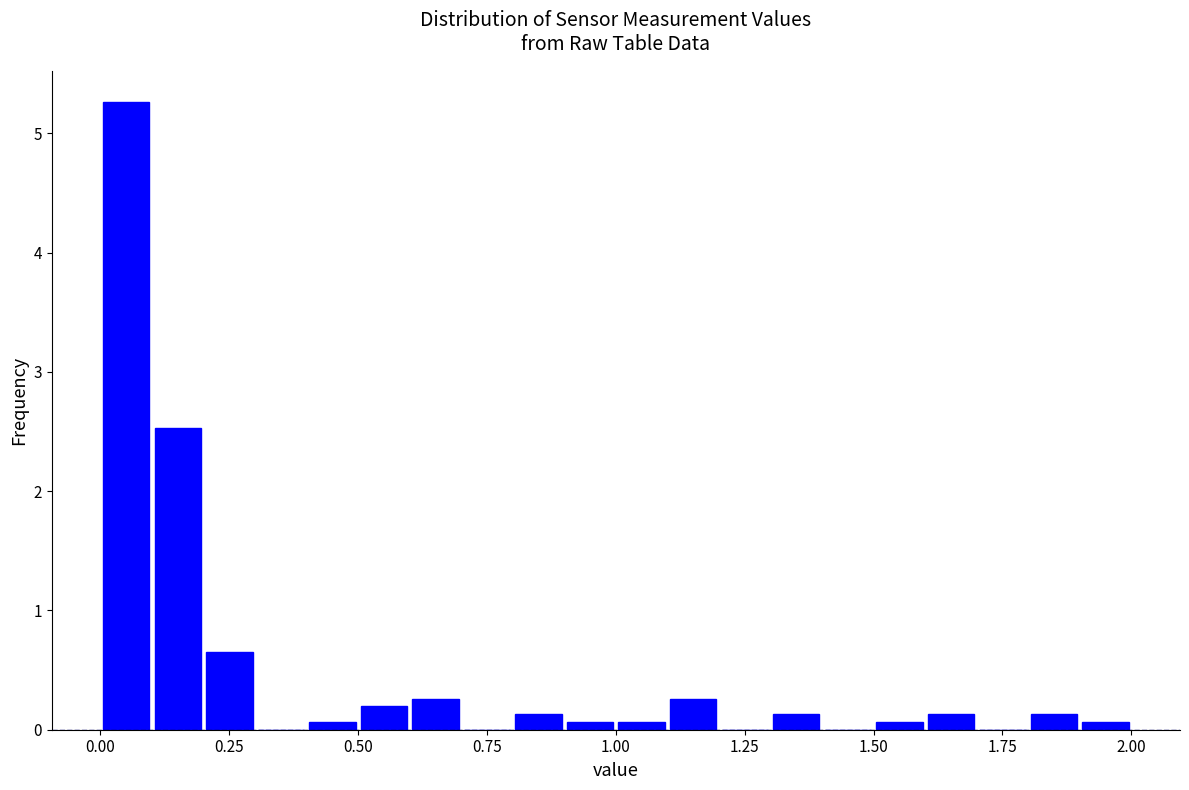

Read against the x-axis, roughly where is the centre of the tallest bar?

0.05